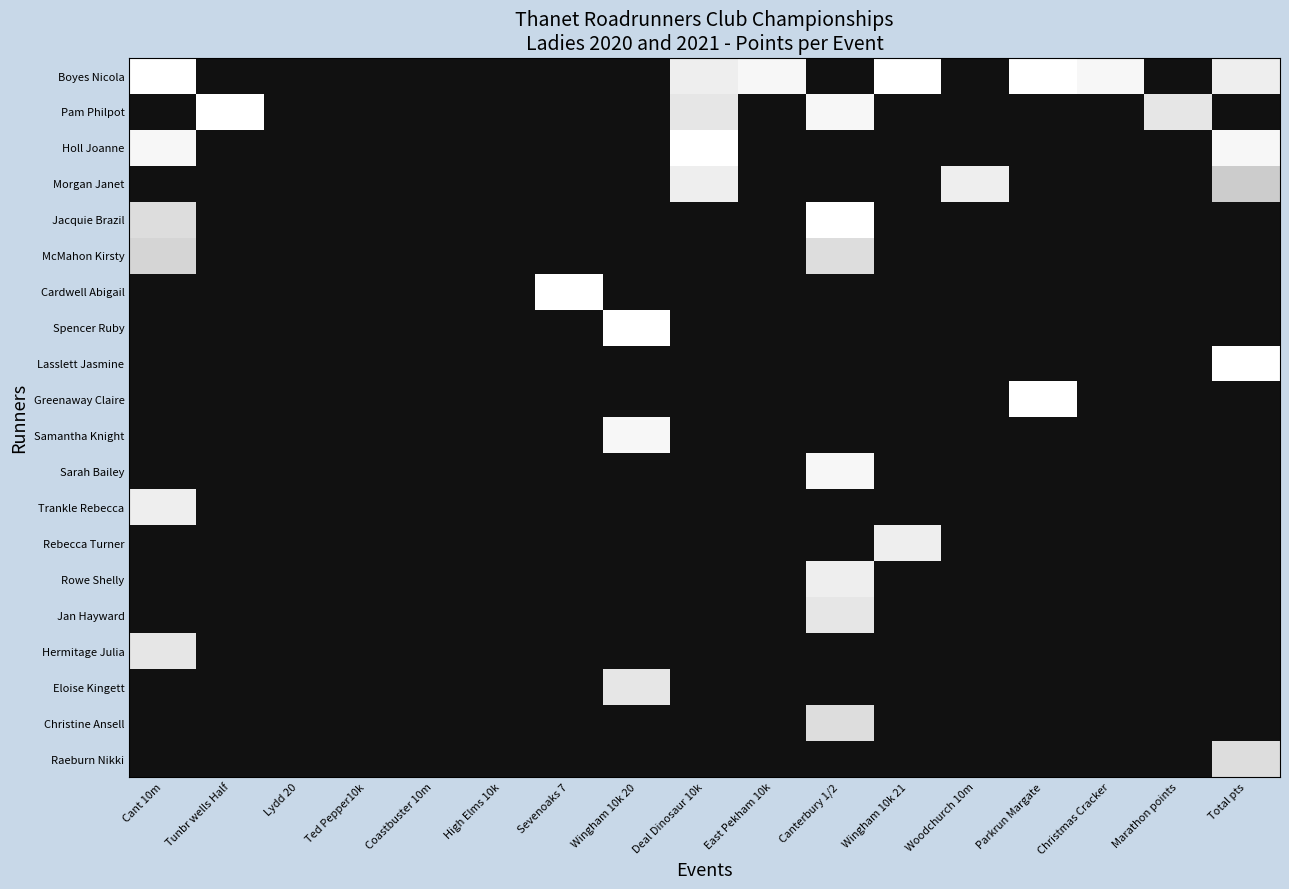

Is the value of Jan Hayward at Sevenoaks 7 greater than the value of Hermitage Julia at High Elms 10k?

No